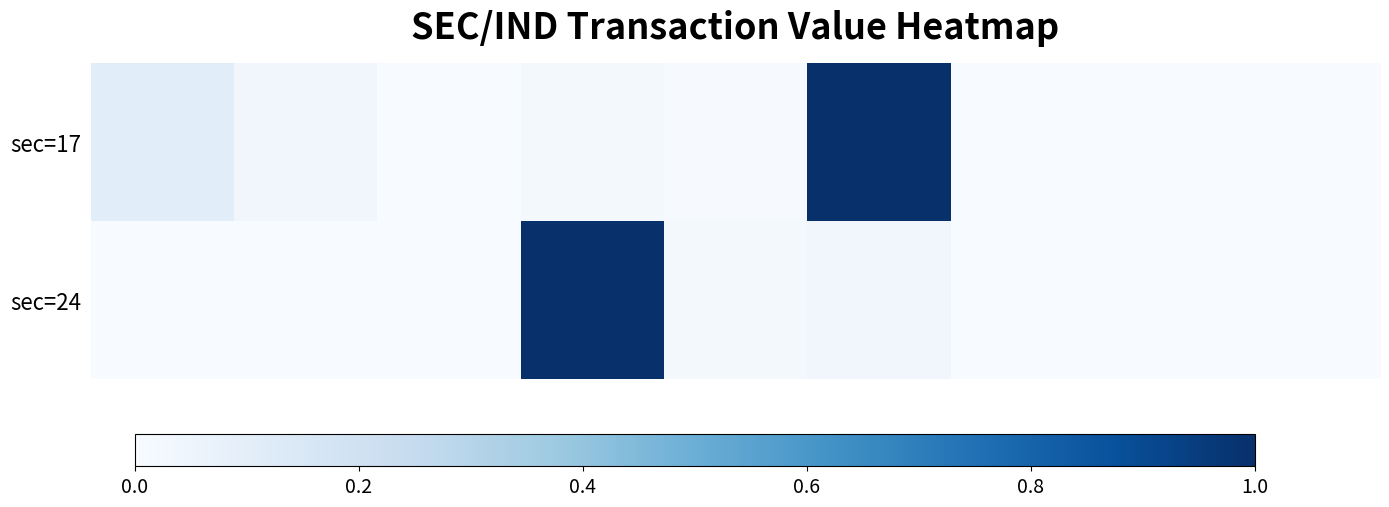

Reading right to left, transcribe all the data shown in this chart.

sec=17: 0.0	0.0	0.0	1.0	0.0	0.0	0.0	0.0	0.1
sec=24: 0.0	0.0	0.0	0.0	0.0	1.0	0.0	0.0	0.0